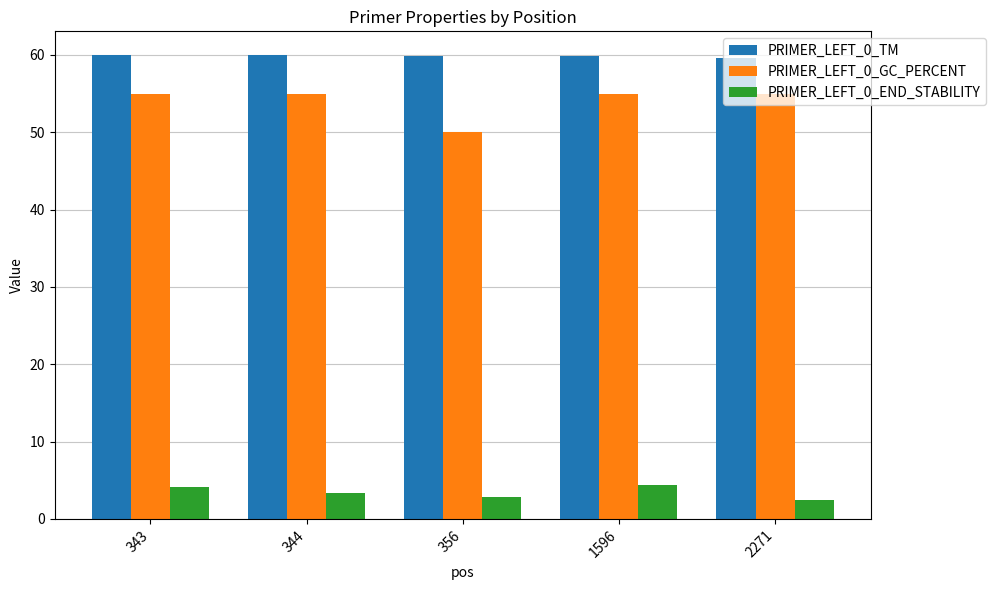

What is the difference between the maximum and second lowest values in the PRIMER_LEFT_0_END_STABILITY series?

1.6